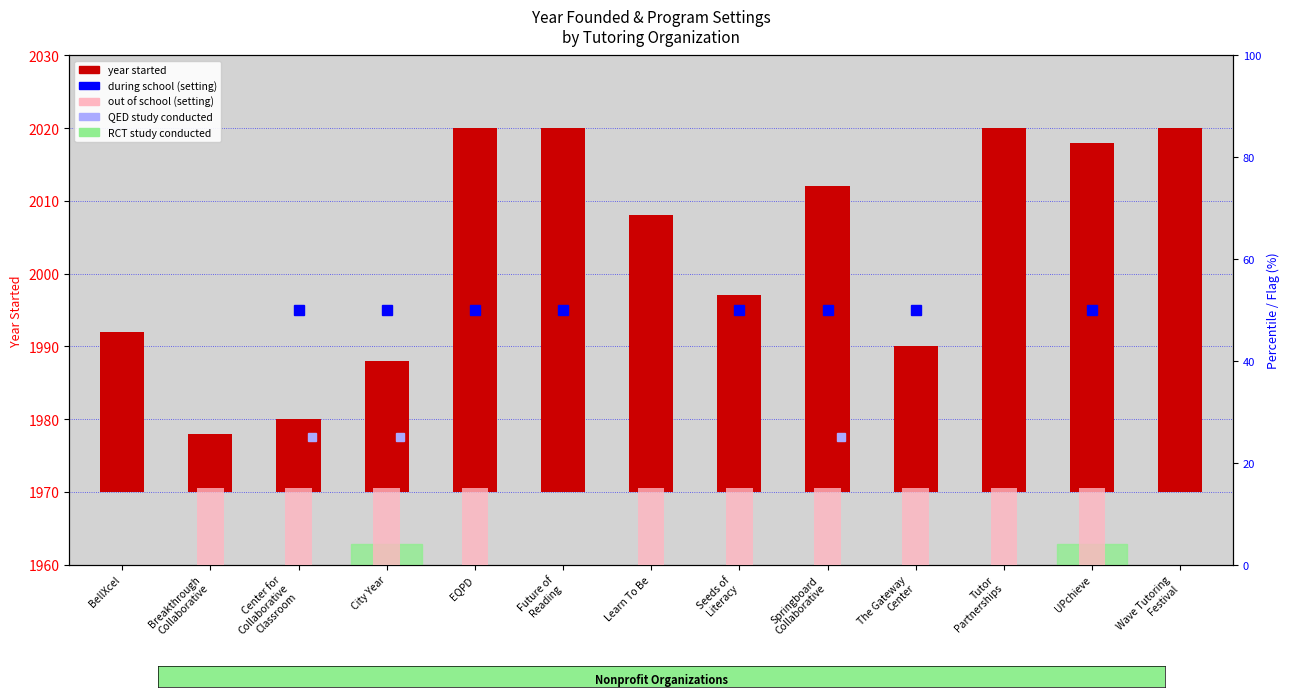

Reading left to right, what are all the values shown in this chart?

22	8	10	18	50	50	38	27	42	20	50	48	50